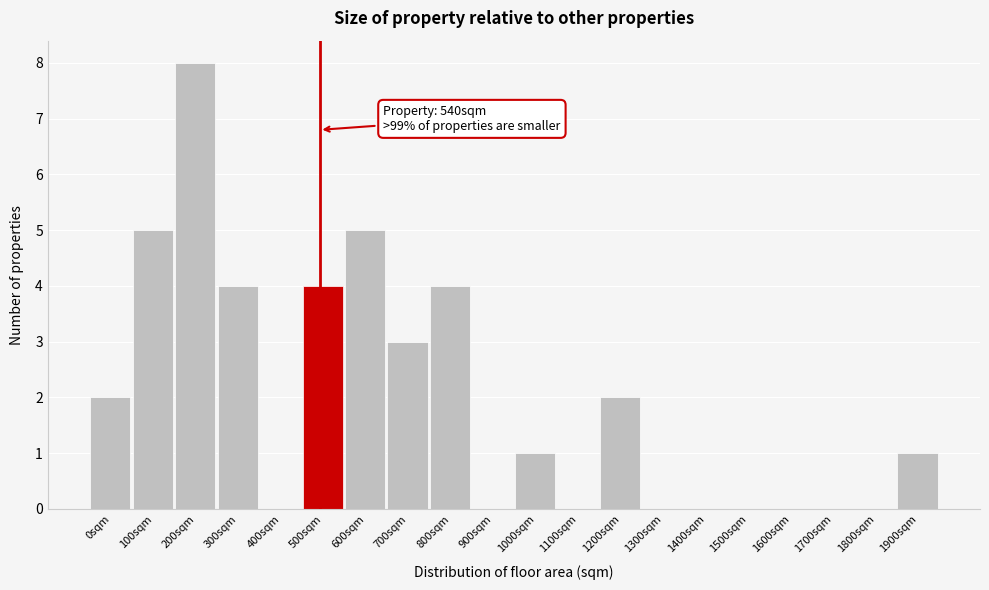

Reading right to left, list all the values displayed in this chart.

1900sqm=1	1800sqm=0	1700sqm=0	1600sqm=0	1500sqm=0	1400sqm=0	1300sqm=0	1200sqm=2	1100sqm=0	1000sqm=1	900sqm=0	800sqm=4	700sqm=3	600sqm=5	500sqm=4	400sqm=0	300sqm=4	200sqm=8	100sqm=5	0sqm=2